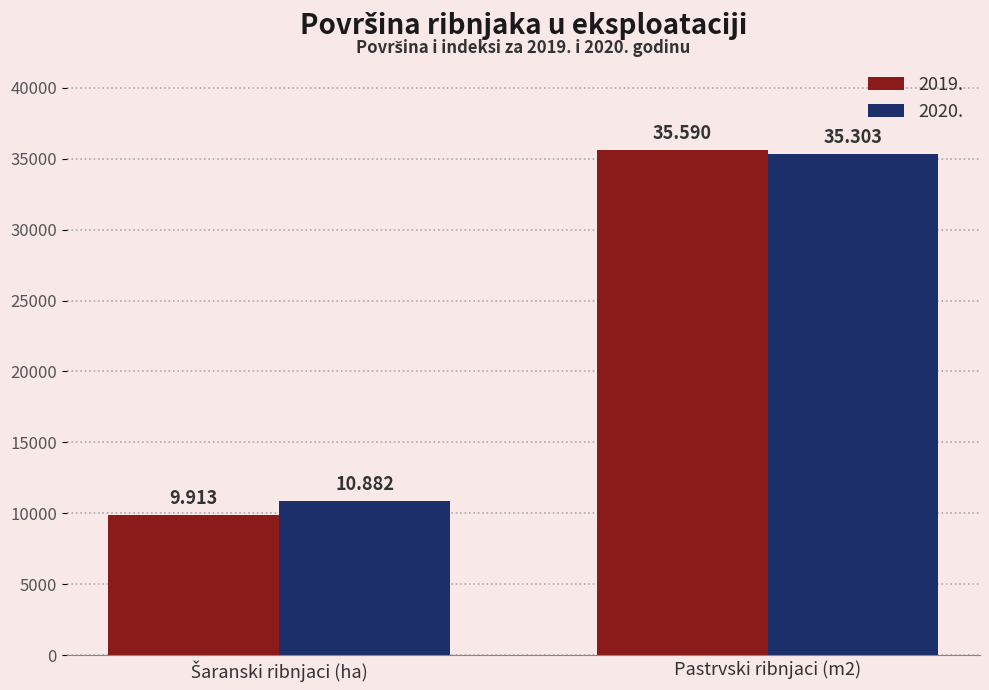

Does the chart contain stacked bars?

No